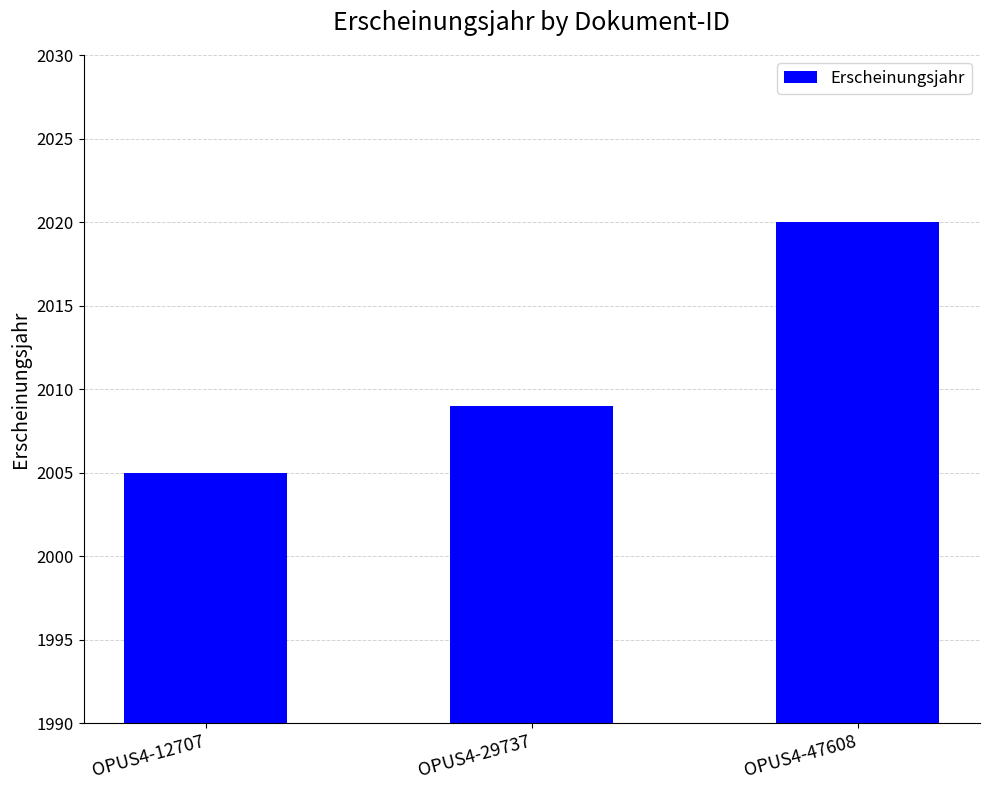

Does the chart contain any negative values?

No